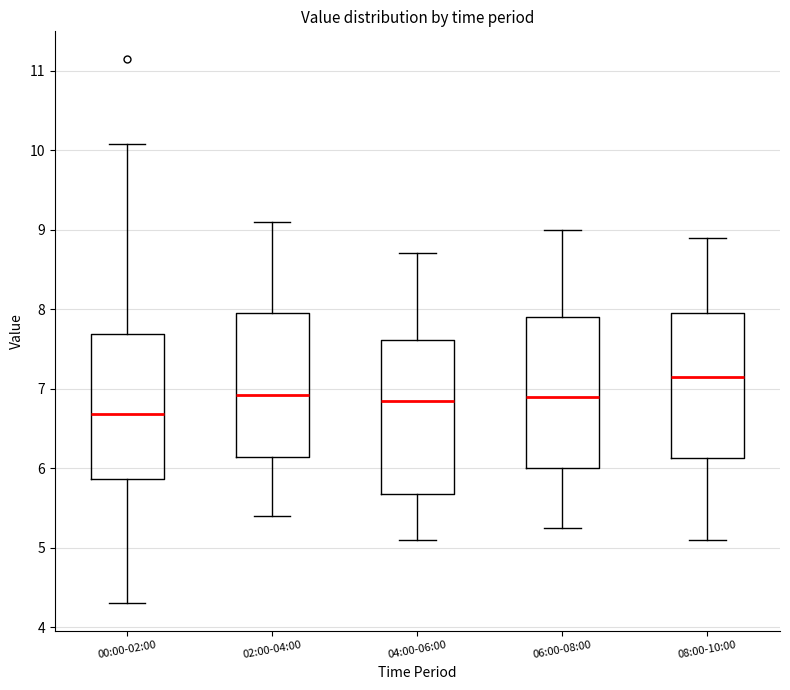

Where does the lower whisker of the box for 06:00-08:00 end on the y-axis? The values are not printed on the chart, so give them approximately, as read against the axis.

5.3